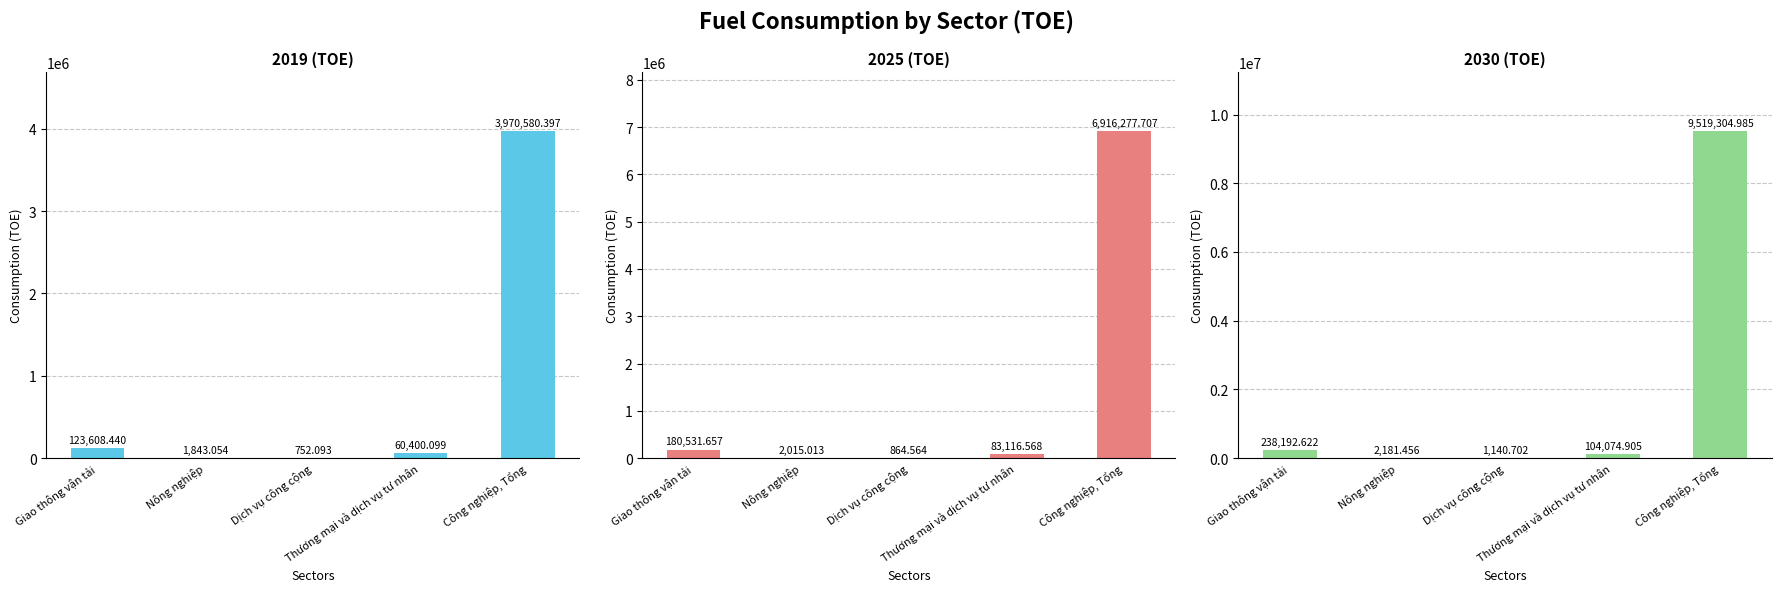

The 2030 (TOE) series shows 9519305.0 at Công nghiệp, Tổng. True or false?

True